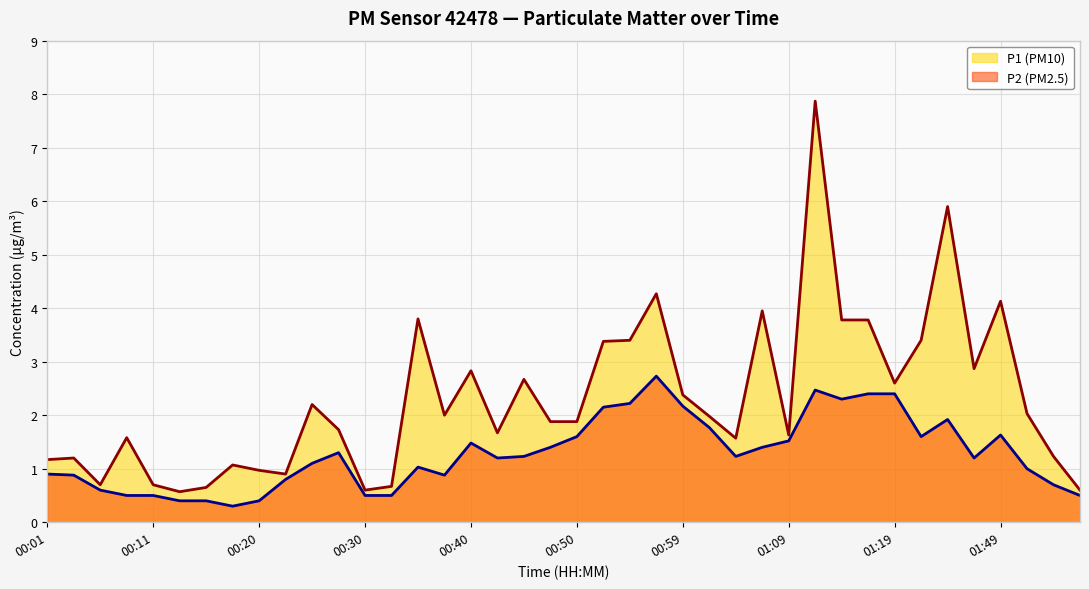

How many lines are shown in the chart?

2